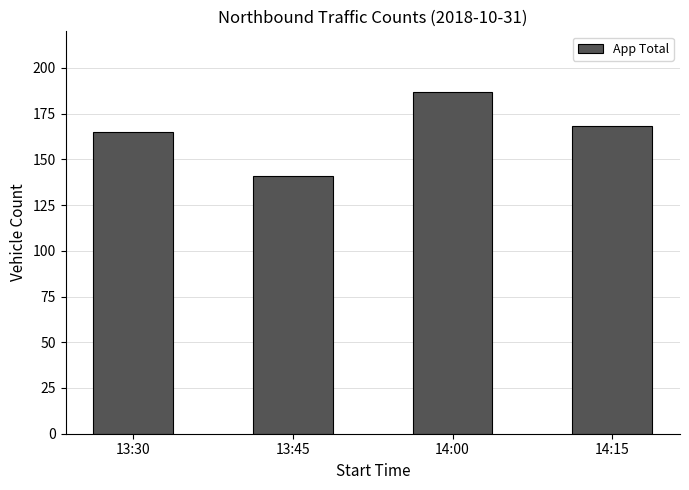

List the labels in order of value, largest first.

14:00, 14:15, 13:30, 13:45